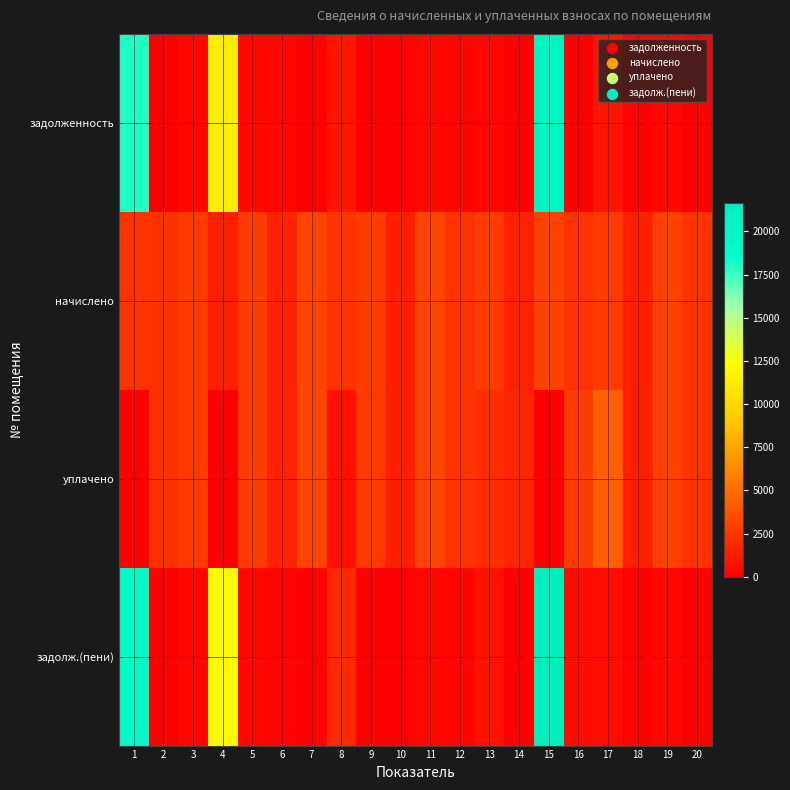

Reading left to right, transcribe all the data shown in this chart.

задолженность: 1=18015.9	2=0.0	3=297.3	4=11384.3	5=305.8	6=340.4	7=0.0	8=1036.3	9=0.0	10=168.5	11=341.3	12=258.6	13=305.3	14=1.3	15=20254.8	16=1.9	17=937.1	18=167.5	19=335.0	20=0.0
начислено: 1=2332.5	2=2275.3	3=2676.0	4=1473.9	5=2752.3	6=1535.9	7=3048.0	8=2318.2	9=2766.6	10=1516.9	11=3071.9	12=2327.8	13=2747.5	14=1540.7	15=3043.3	16=2318.2	17=2747.5	18=1507.3	19=3014.6	20=2337.3
уплачено: 1=0.0	2=2277.4	3=2676.0	4=0.0	5=2752.3	6=1535.9	7=3247.8	8=773.6	9=2640.0	10=1516.9	11=3071.9	12=2327.8	13=2137.0	14=1713.0	15=0.0	16=2716.1	17=4355.7	18=1507.3	19=3014.6	20=2337.3
задолж.(пени): 1=19138.6	2=0.0	3=297.3	4=12093.7	5=305.8	6=170.9	7=138.8	8=1829.7	9=0.0	10=168.5	11=341.3	12=258.6	13=917.0	14=0.0	15=21661.6	16=517.0	17=616.4	18=167.5	19=335.0	20=0.0